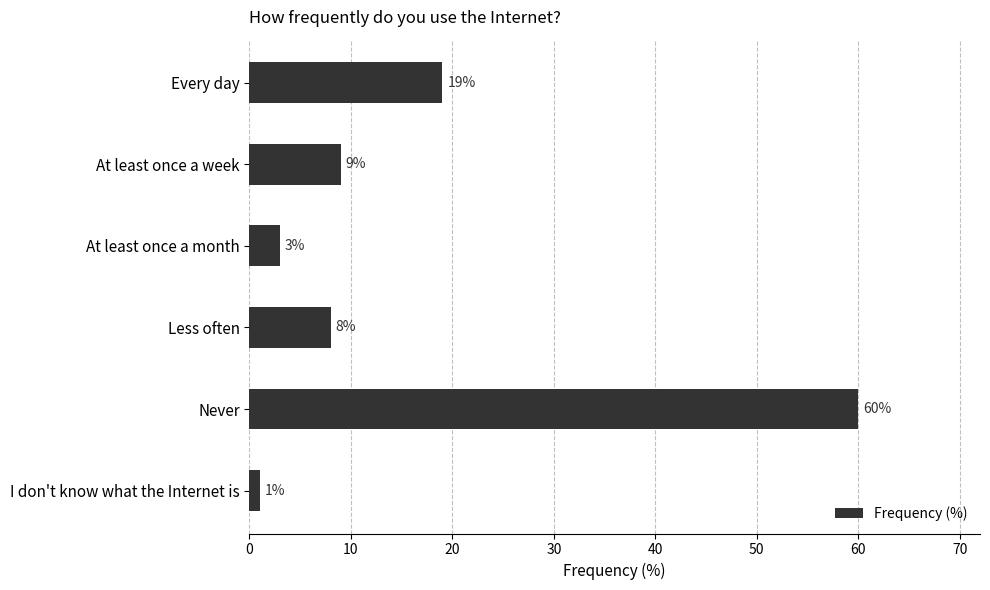

Reading top to bottom, transcribe all the data shown in this chart.

19	9	3	8	60	1